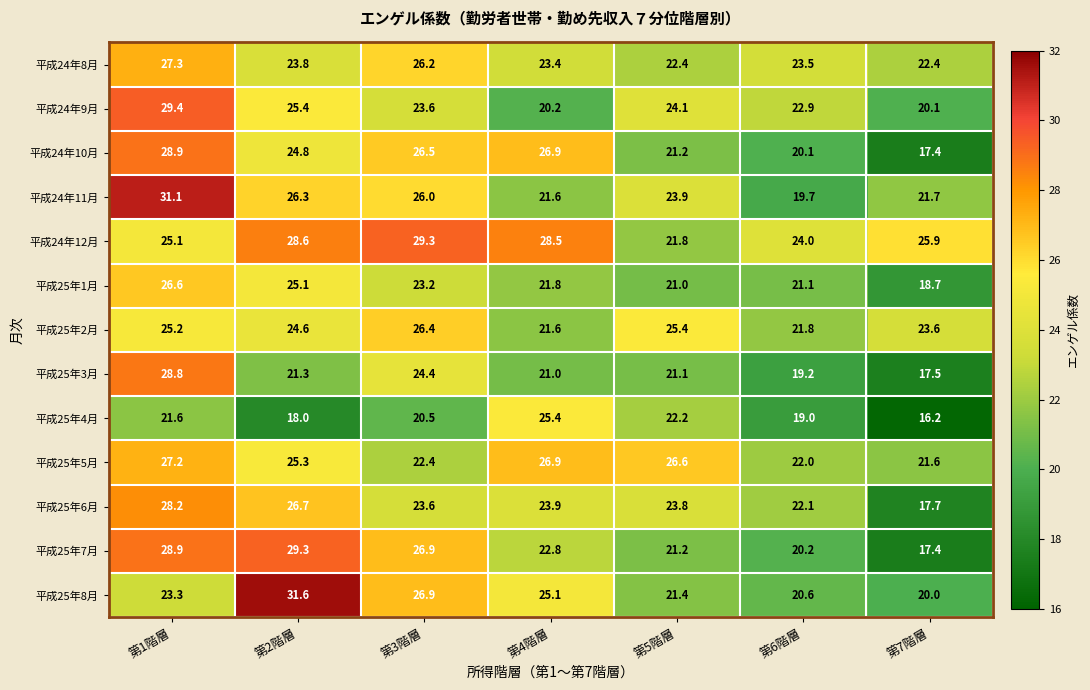

Rank the categories by 平成24年12月 value from lowest to highest.

第5階層, 第6階層, 第1階層, 第7階層, 第4階層, 第2階層, 第3階層